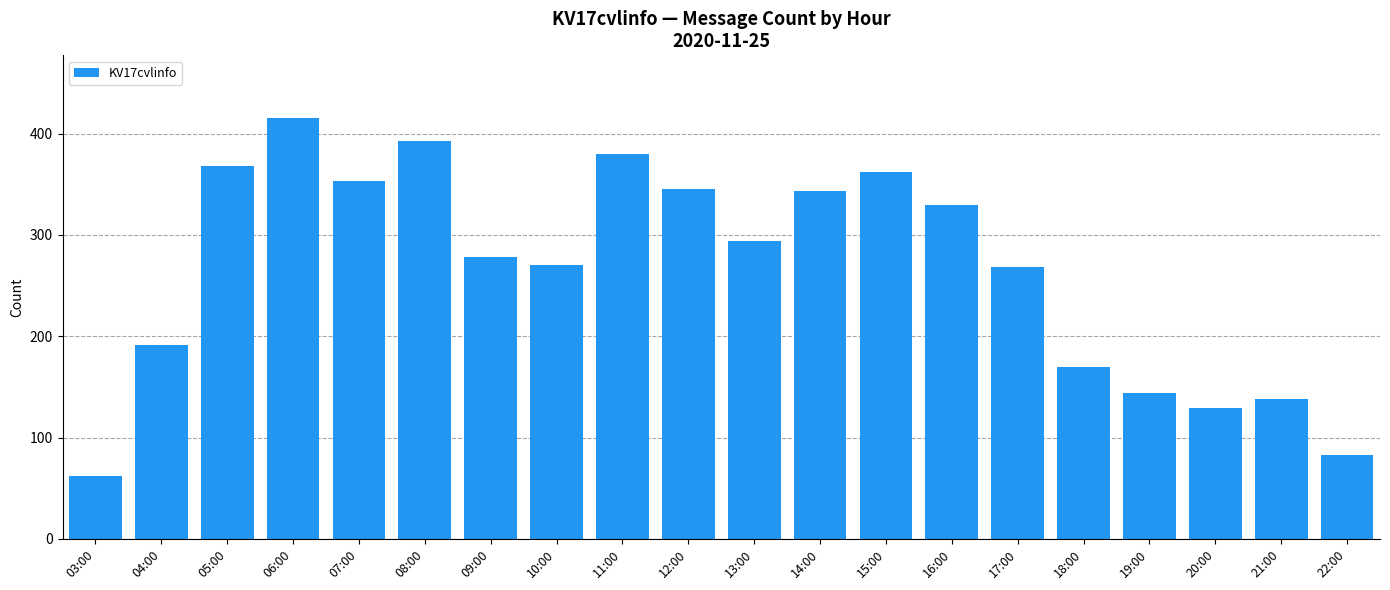

The chart shows a value of 144 at 19:00. True or false?

True